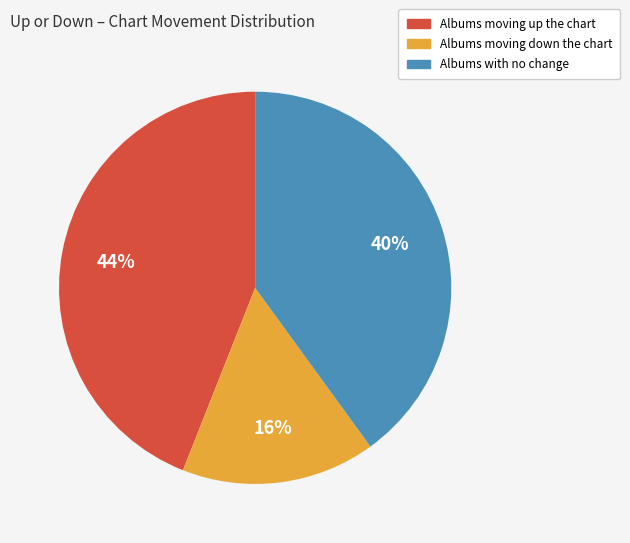

To the nearest percent, what is the average slice percentage?

33%